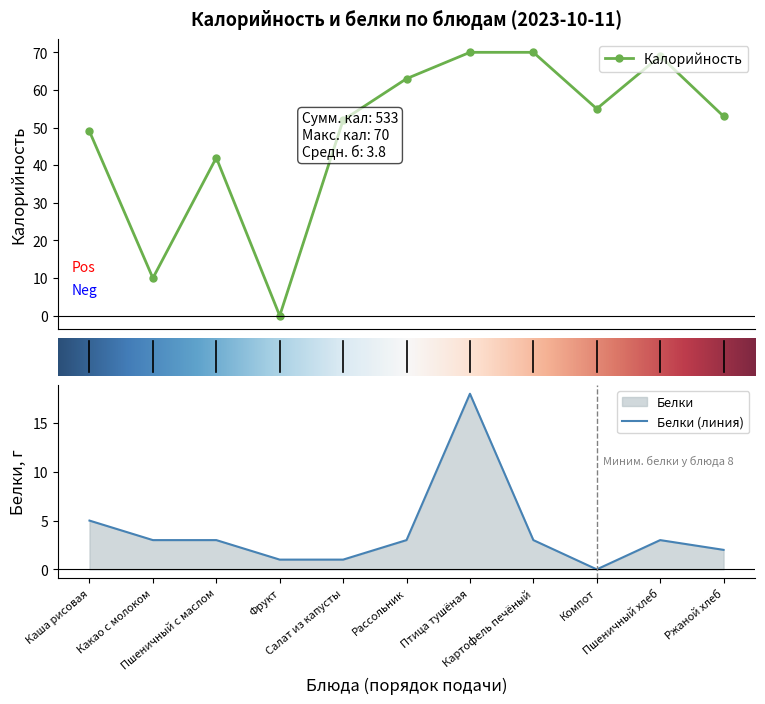

How many intersections are there between Калорийность and Белки?

2